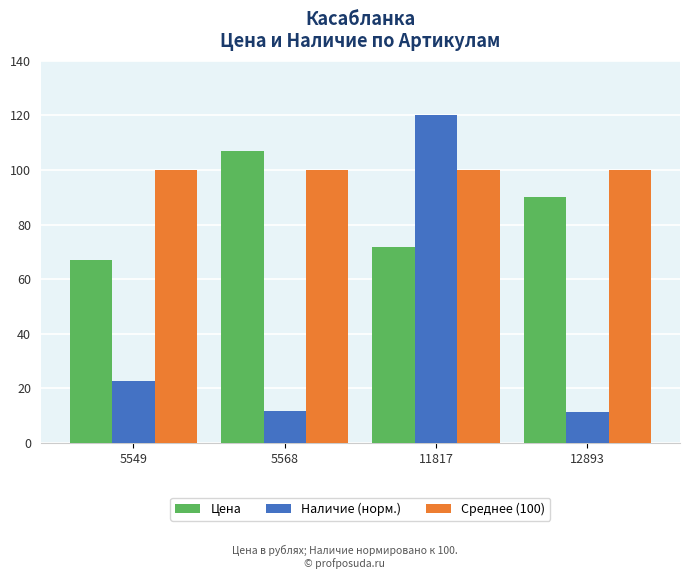

Rank the series by their maximum value, from lowest to highest.

Среднее (100), Цена, Наличие (норм.)